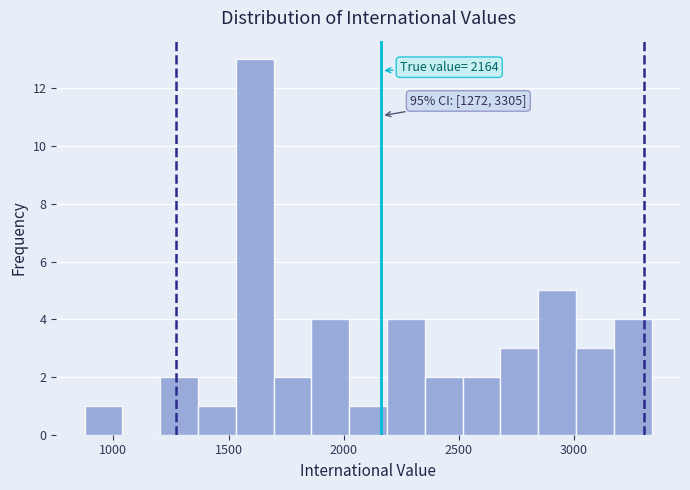

Read against the x-axis, roughly where is the centre of the tallest bar?

1600